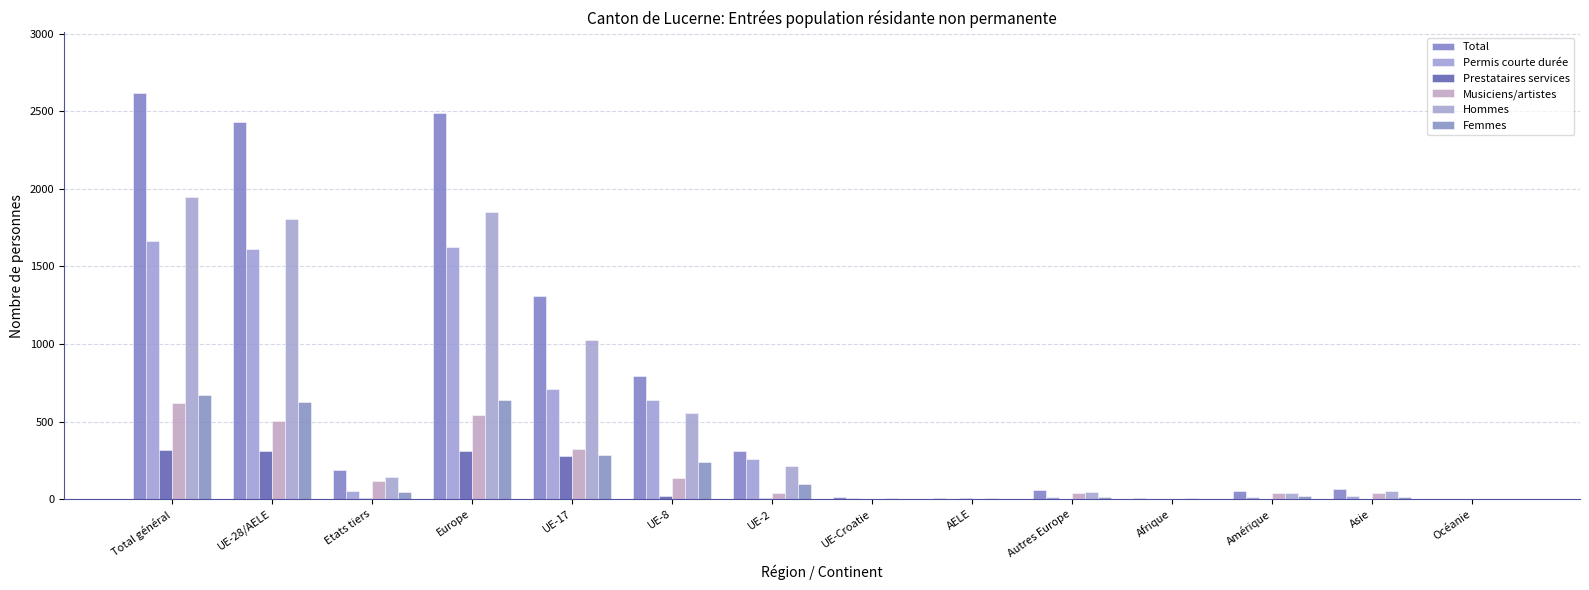

What is the total value across all series at UE-17?

3924